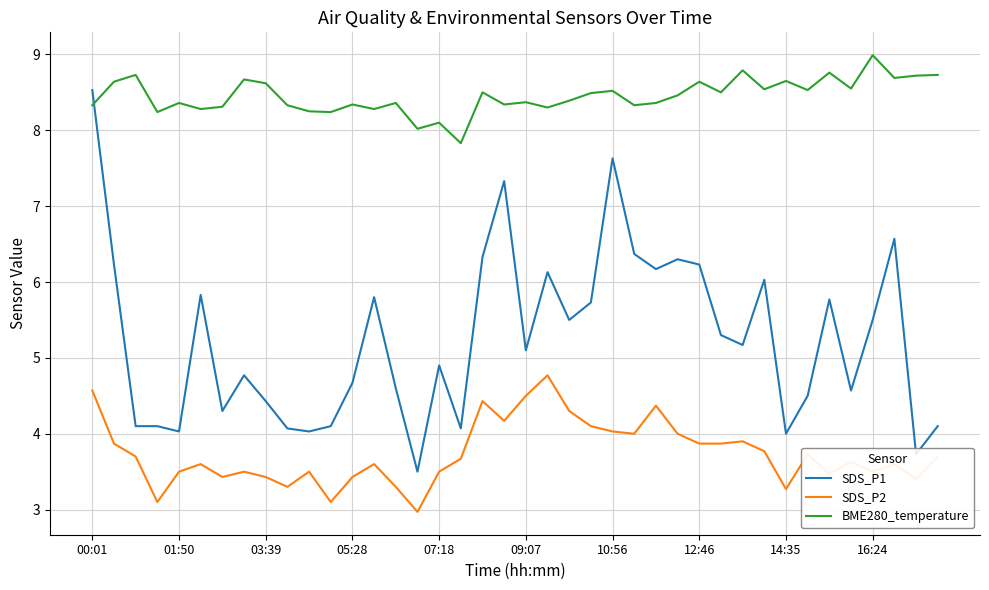

What is the difference between the maximum and minimum values in the SDS_P2 series?

1.8